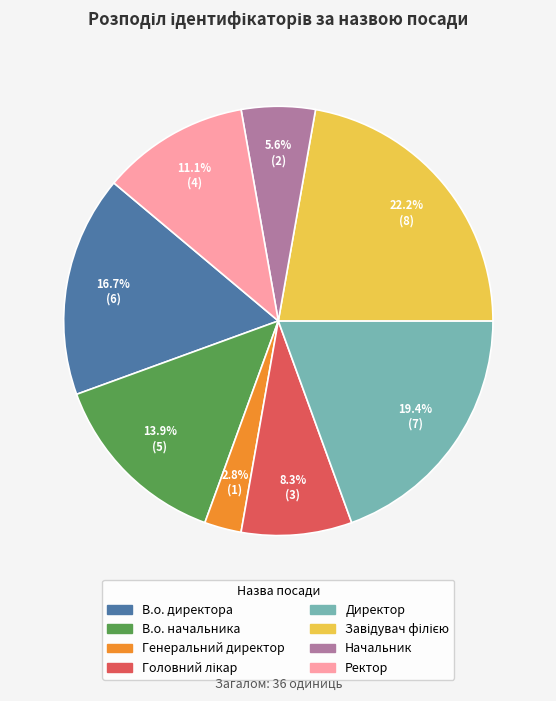

To the nearest percent, what is the difference between the Ректор and В.о. начальника slice percentages?

3%